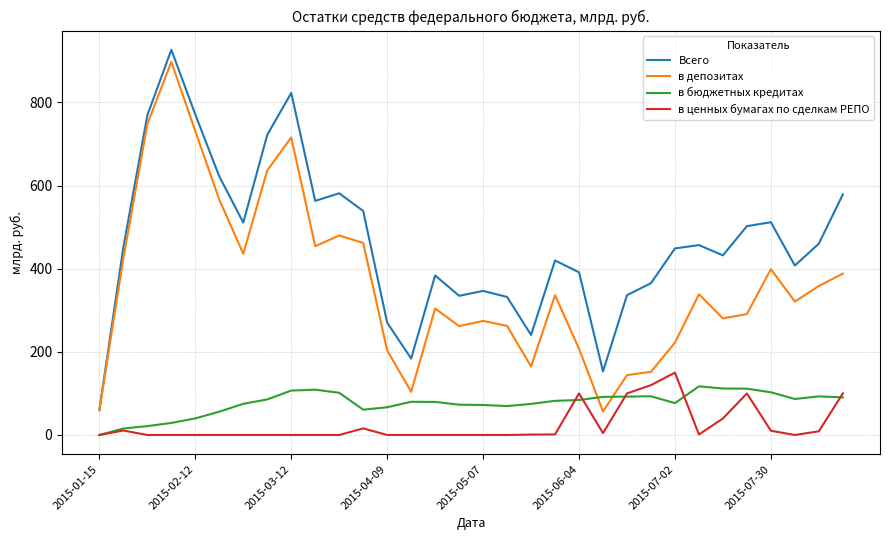

Which series has the largest total across all categories?

Всего